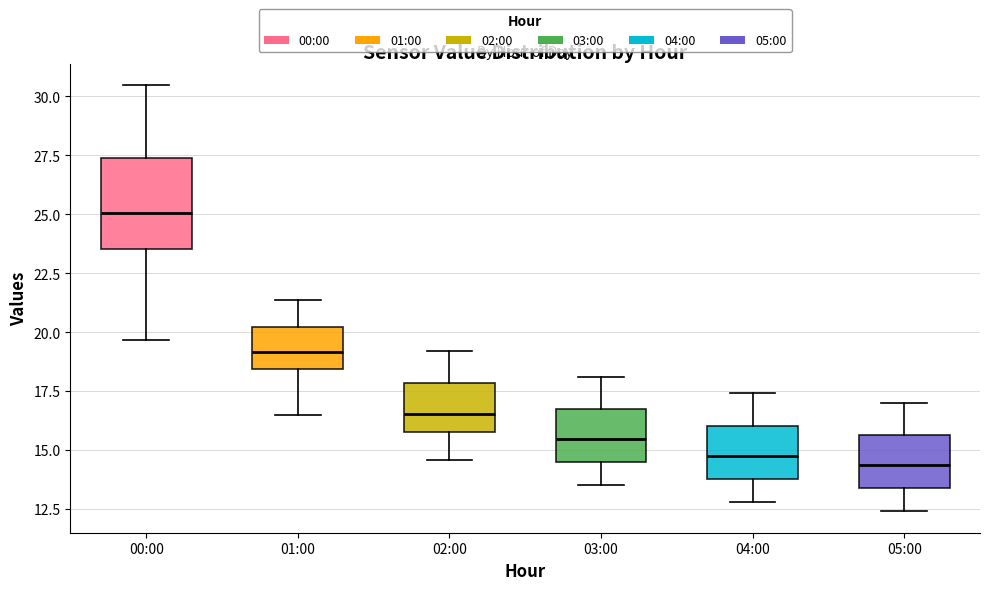

Which box has the highest median line?

00:00